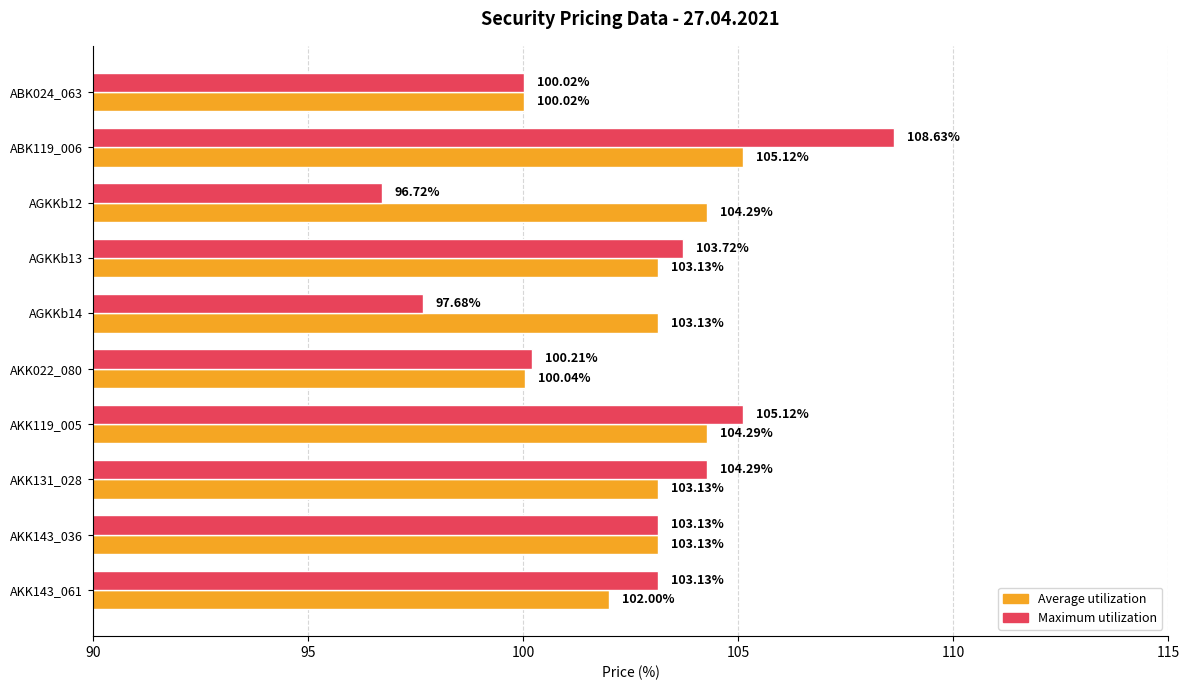

How many categories are shown in the chart?

10